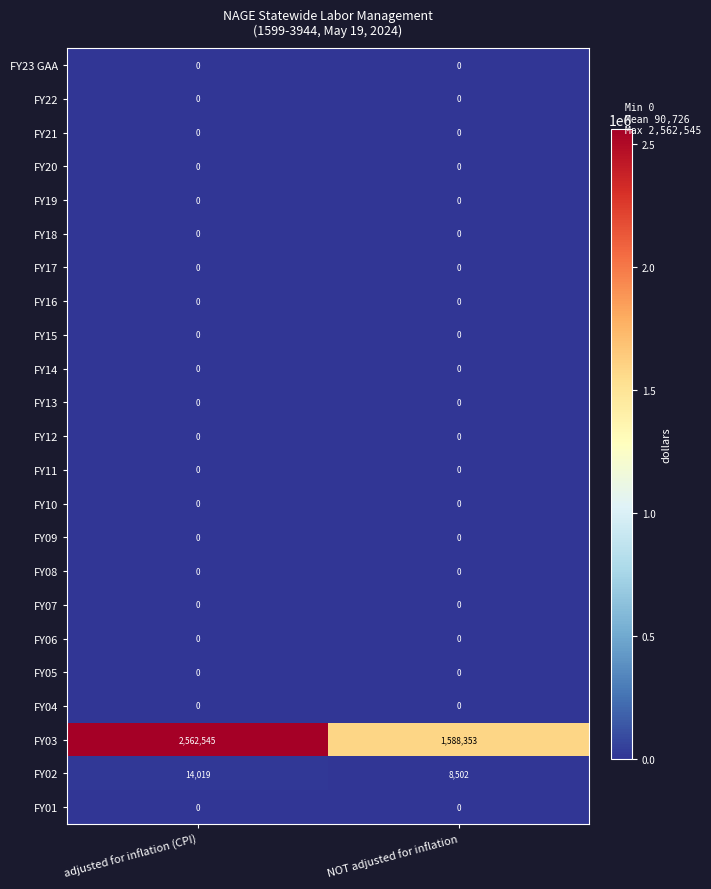

The FY02 series shows 14372 at NOT adjusted for inflation. True or false?

False